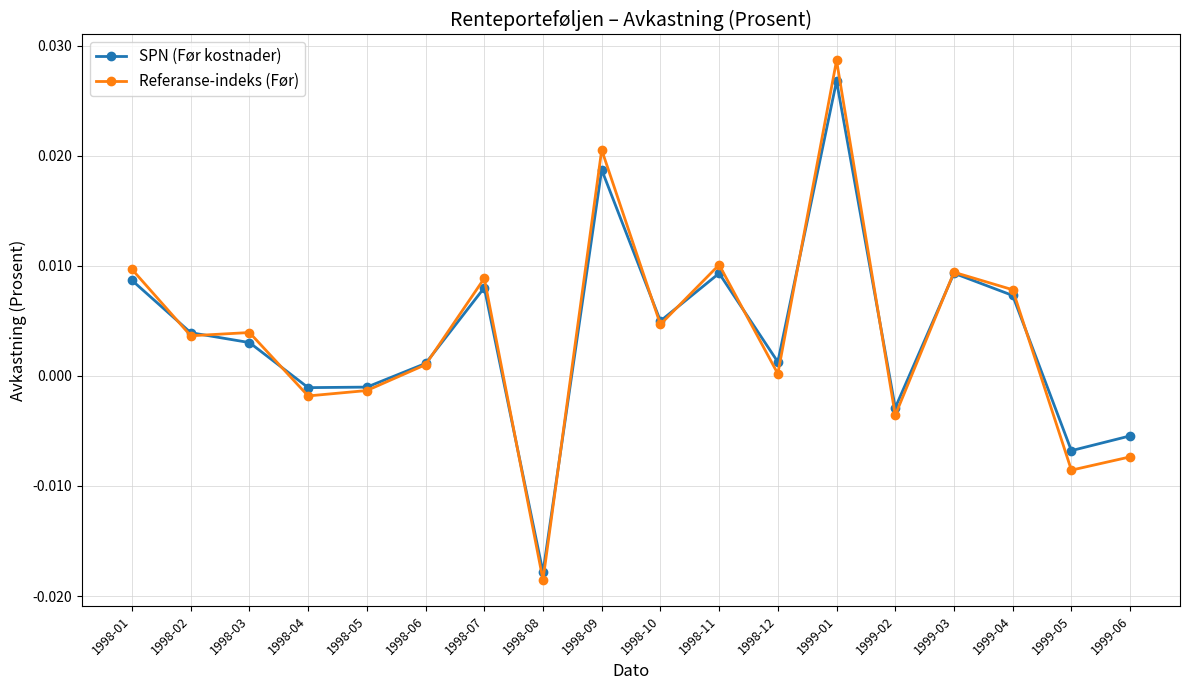

Count the number of data series in this chart.

2